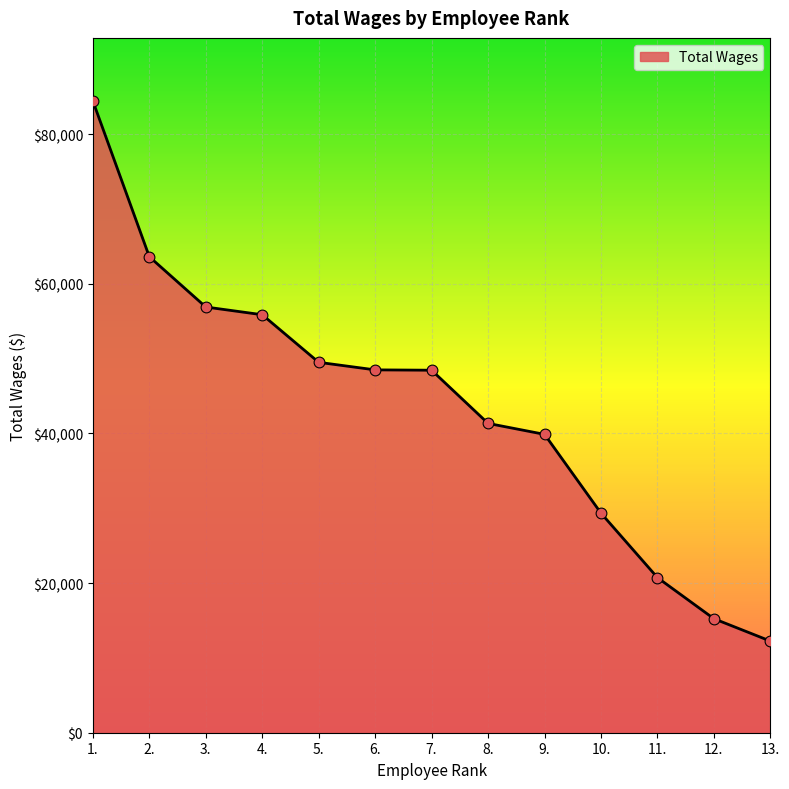

Between 8. and 4., which is larger?

4.